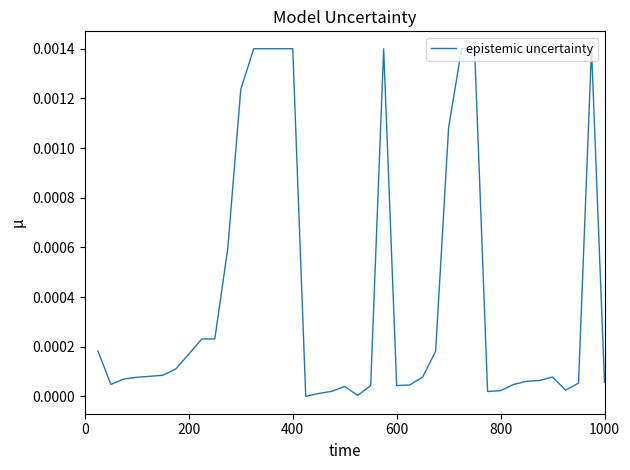

How many points are lower than both their immediate neighbors (excluding endpoints)?

6